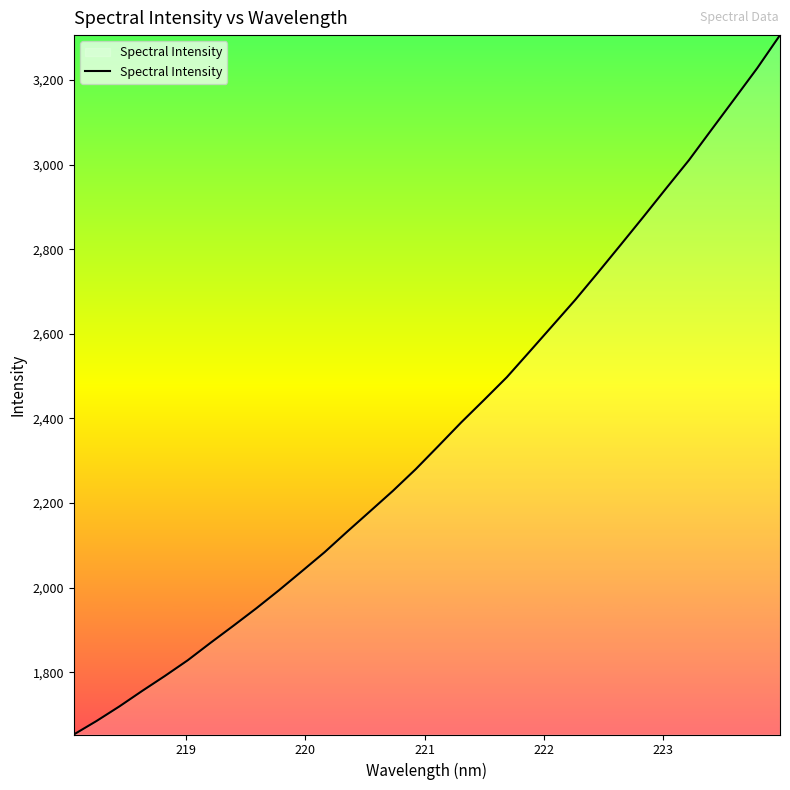

What is the difference between the maximum and minimum values?

1653.3